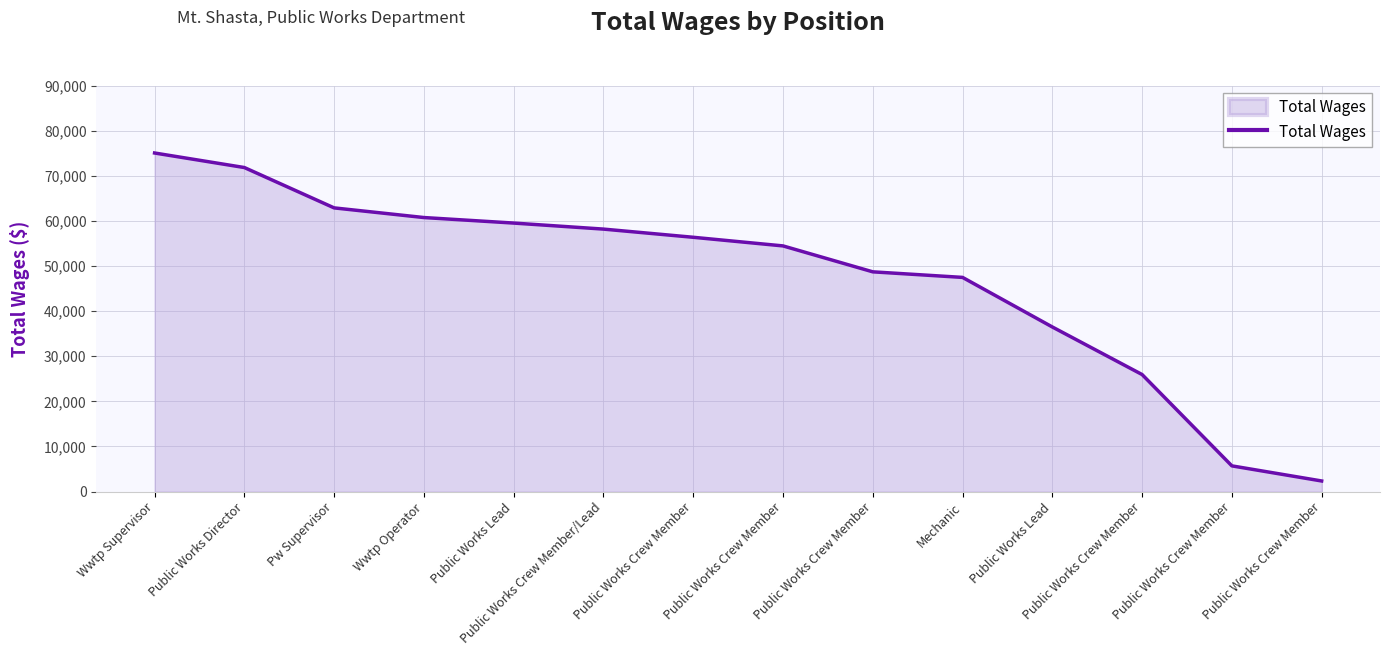

Rank the categories by value from highest to lowest.

Wwtp Supervisor, Public Works Director, Pw Supervisor, Wwtp Operator, Public Works Lead, Public Works Crew Member/Lead, Public Works Crew Member, Public Works Crew Member, Public Works Crew Member, Mechanic, Public Works Lead, Public Works Crew Member, Public Works Crew Member, Public Works Crew Member